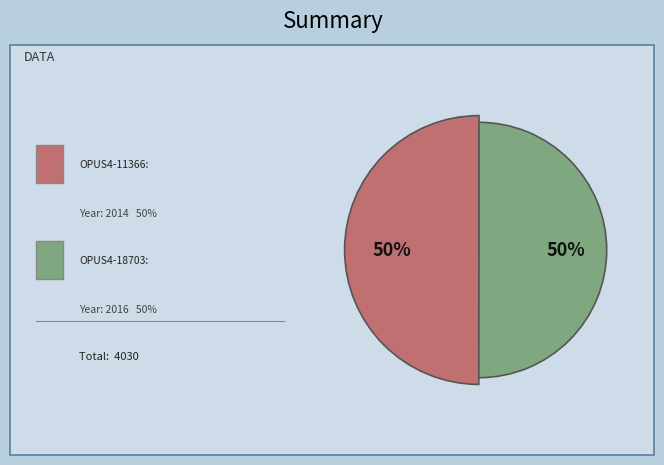

To the nearest percent, what is the average slice percentage?

50%